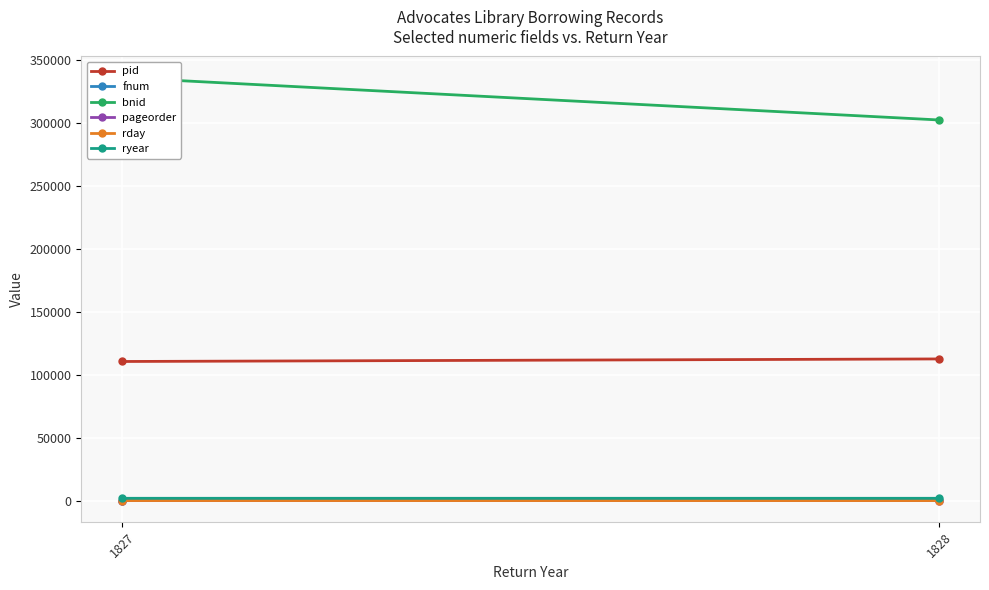

At which category is the sum across all series the highest?

1827